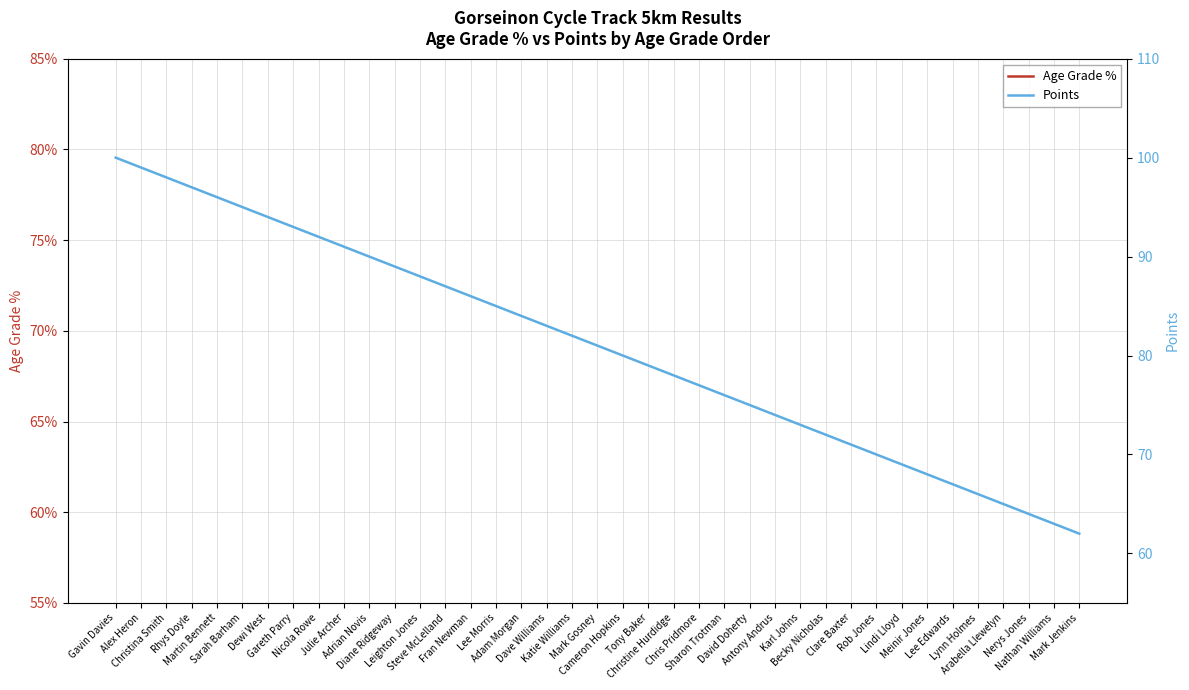

Which series has the largest total across all categories?

Points